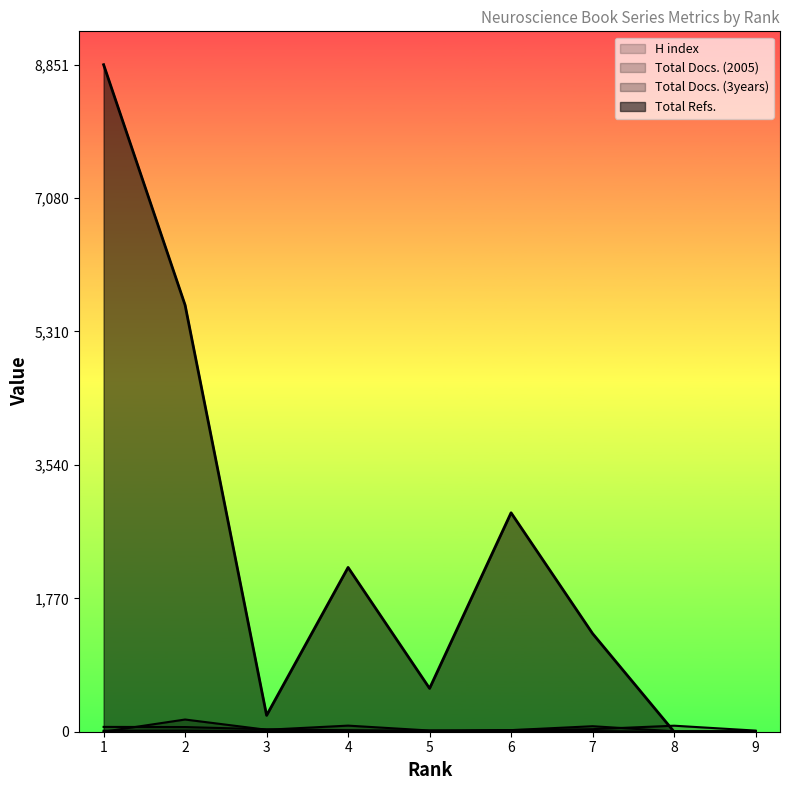

Reading left to right, extract all data points from this chart.

H index: 13	15	6	12	1	21	73	6	7
Total Docs. (2005): 64	62	32	20	15	11	9	0	0
Total Docs. (3years): 0	162	26	81	16	22	34	80	15
Total Refs.: 8851	5661	217	2180	575	2905	1303	0	0